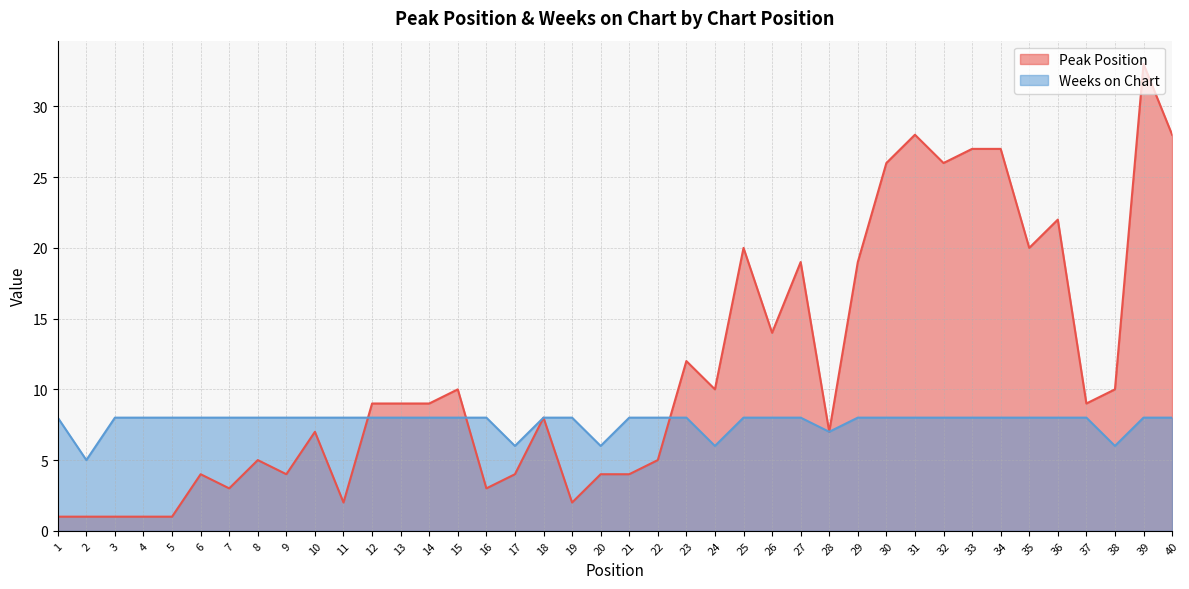

List the labels in order of Peak Position value, largest first.

39, 31, 40, 33, 34, 30, 32, 36, 25, 35, 27, 29, 26, 23, 15, 24, 38, 12, 13, 14, 37, 18, 10, 28, 8, 22, 6, 9, 17, 20, 21, 7, 16, 11, 19, 1, 2, 3, 4, 5